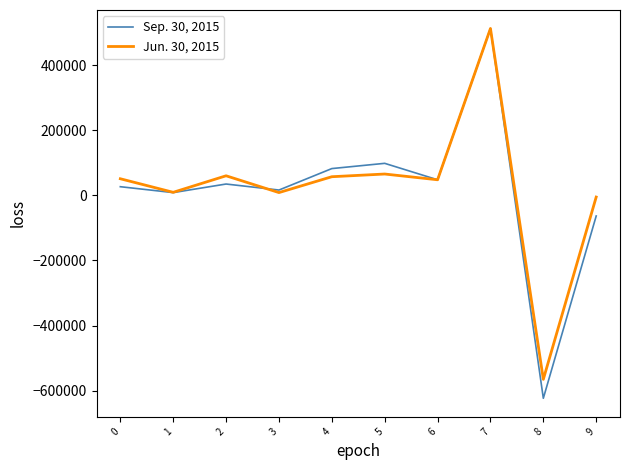

Rank the series by their average value, from lowest to highest.

Sep. 30, 2015, Jun. 30, 2015